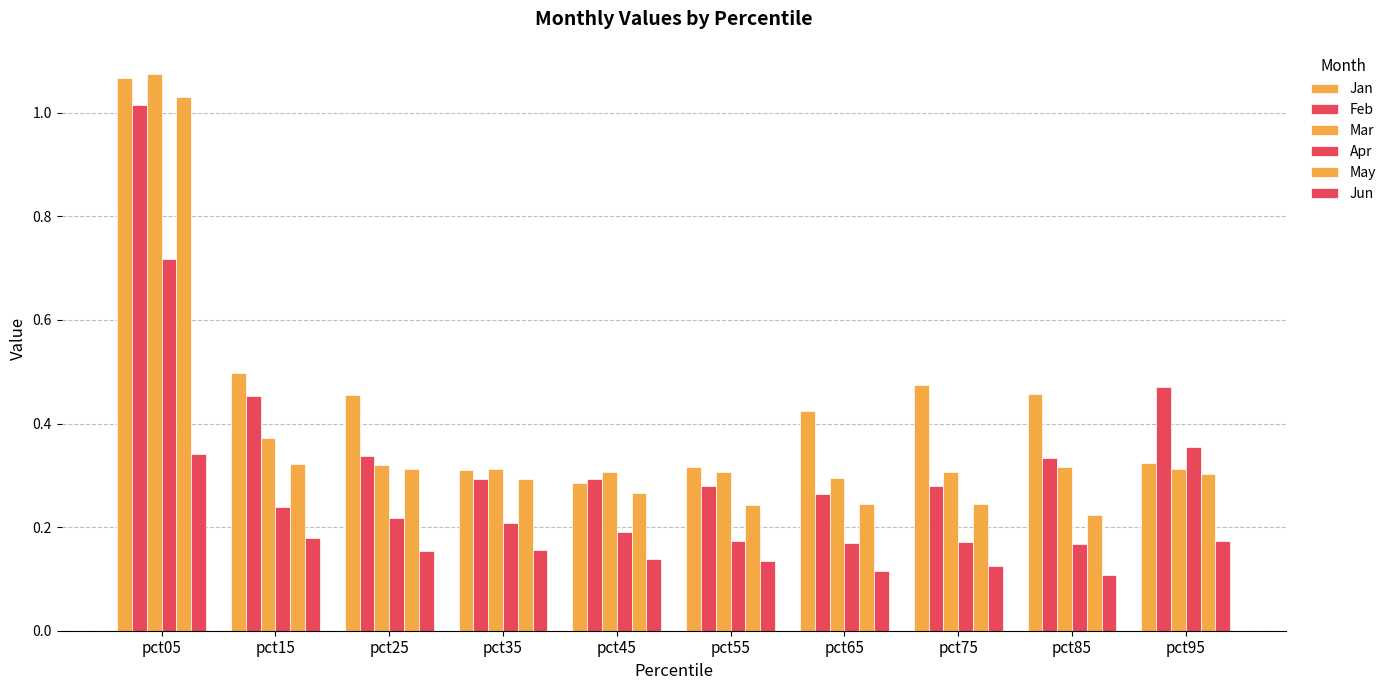

Count the number of data series in this chart.

6